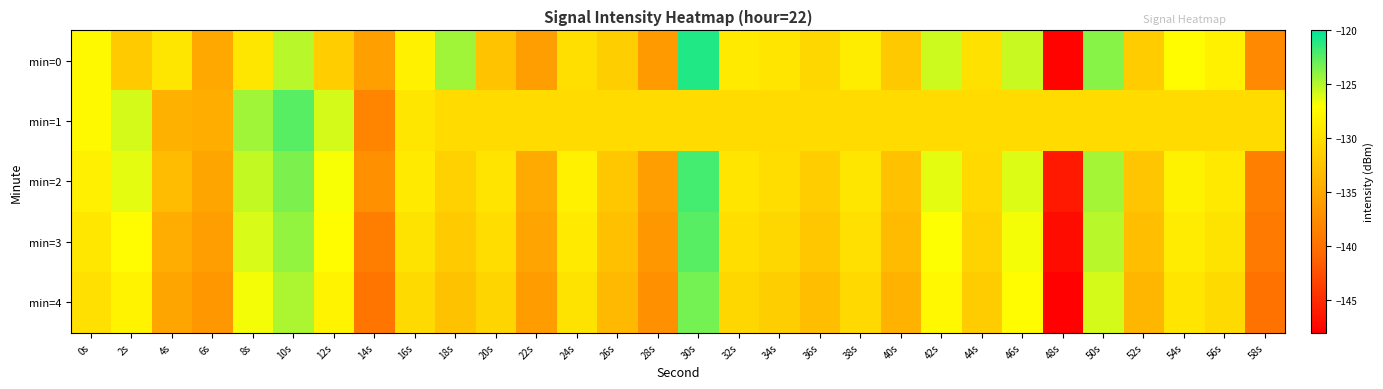

Which series has the largest total across all categories?

min=1